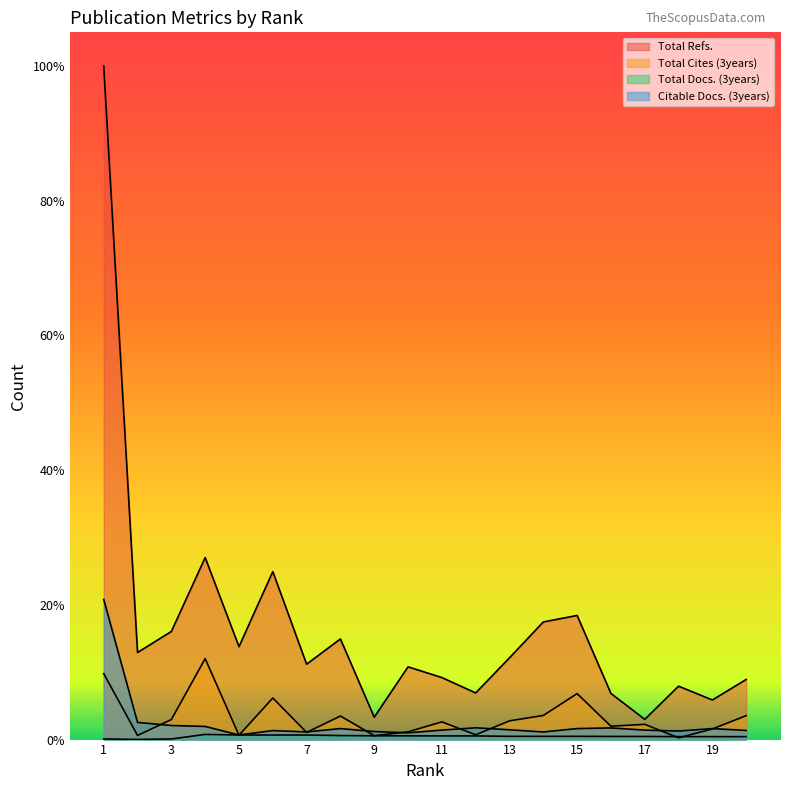

What is the difference between the highest and lowest values at 9?

5542